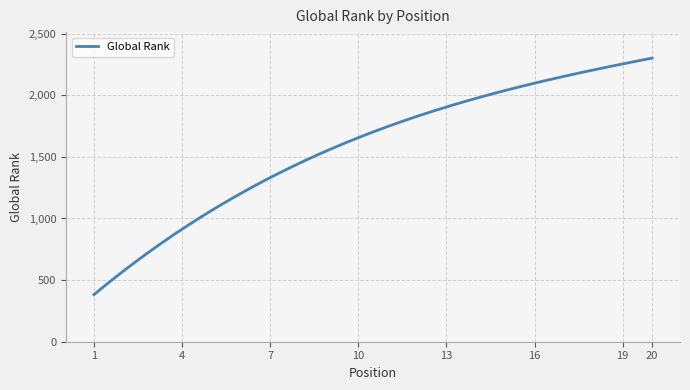

What is the maximum value shown in the chart?

2301.5